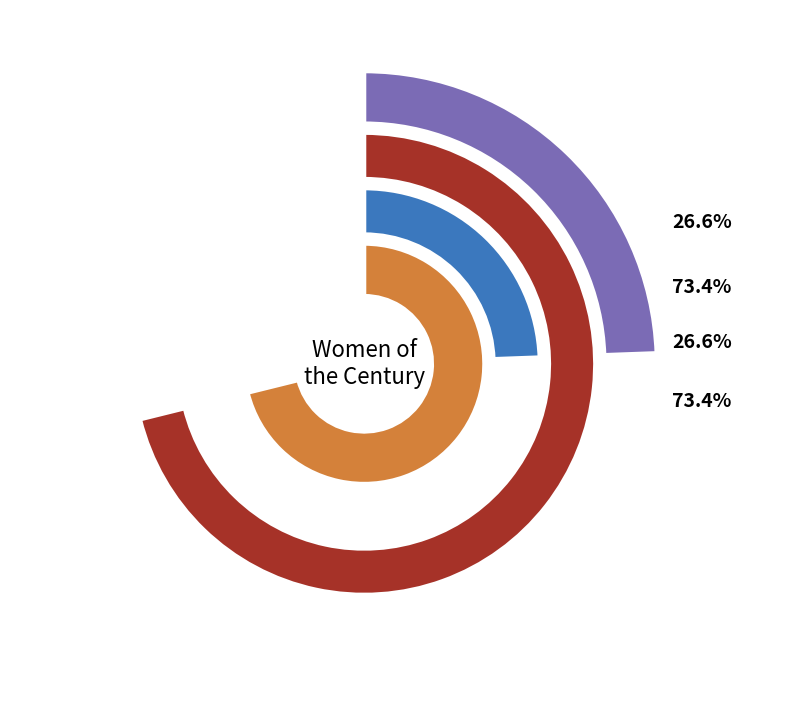

Rank the categories by value from highest to lowest.

McCULLOCH, Mrs. Catharine Waugh, WAIT, Mrs. Anna C.